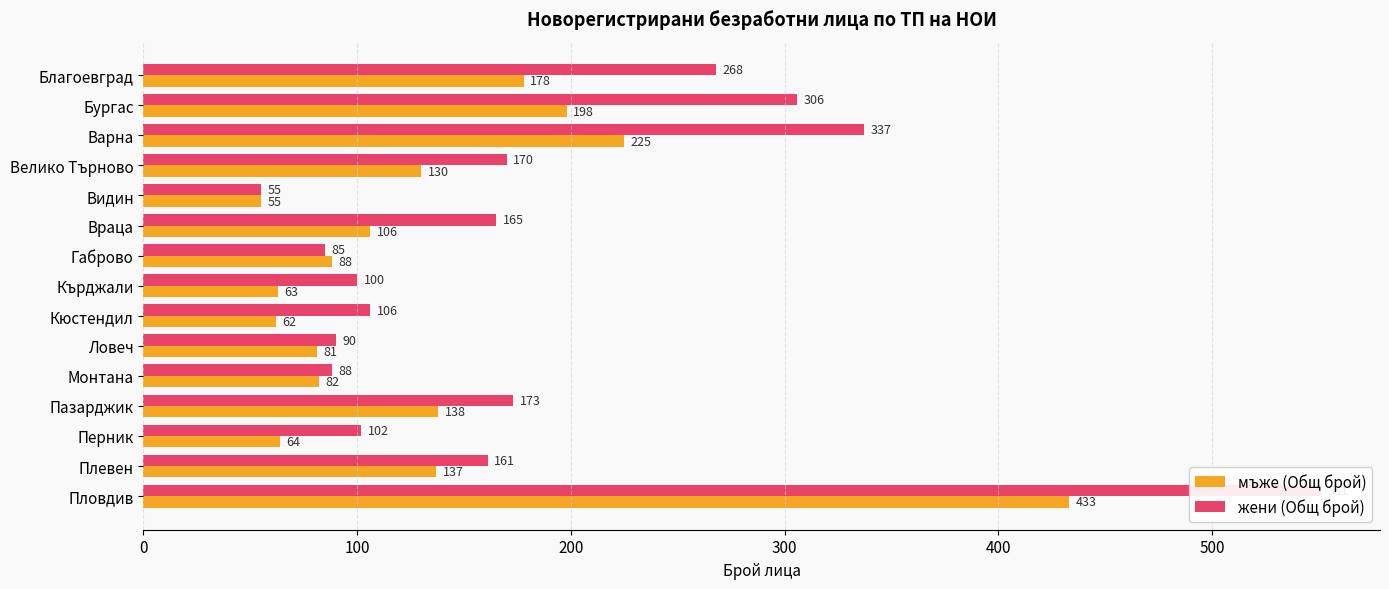

Is the value of жени (Общ брой) at Перник greater than the value of мъже (Общ брой) at Враца?

No